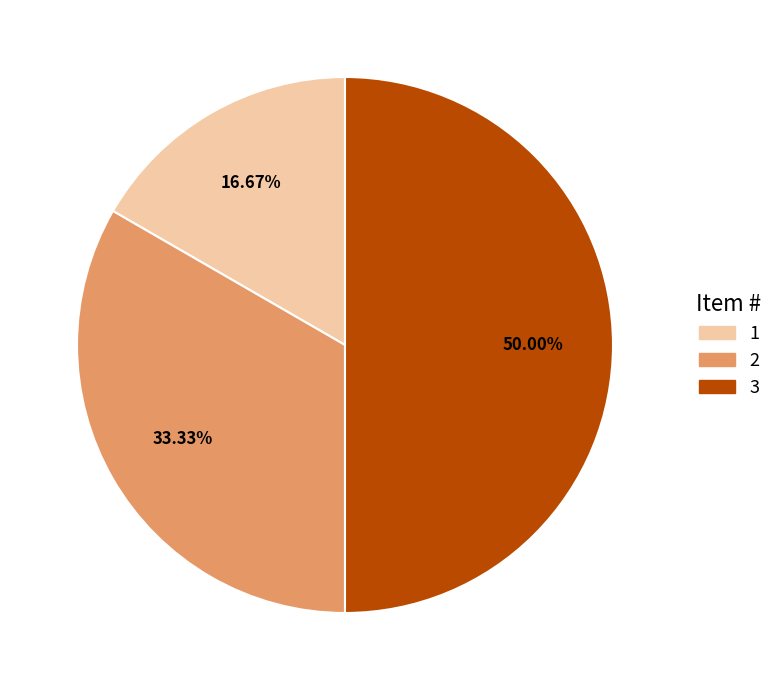

Which category has the smallest portion of the pie?

1